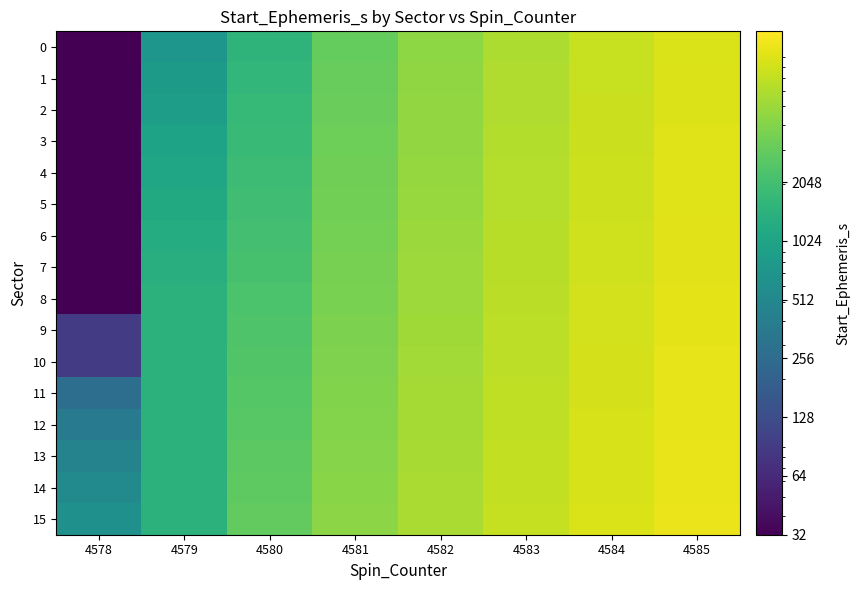

What is the greatest value displayed?

10081.0